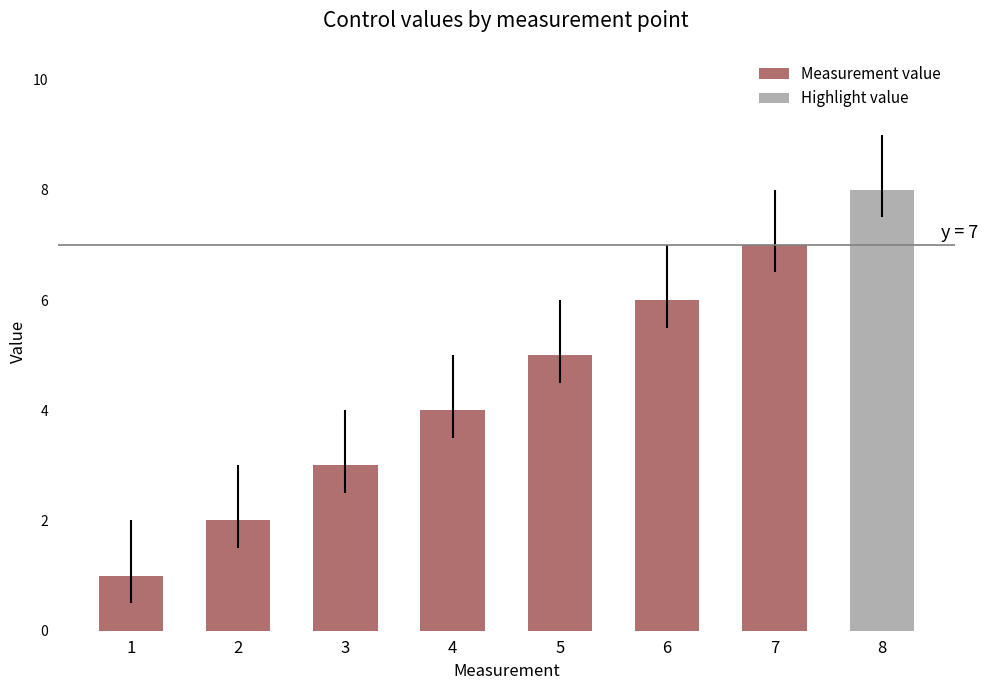

What value does the data have at 3?

3